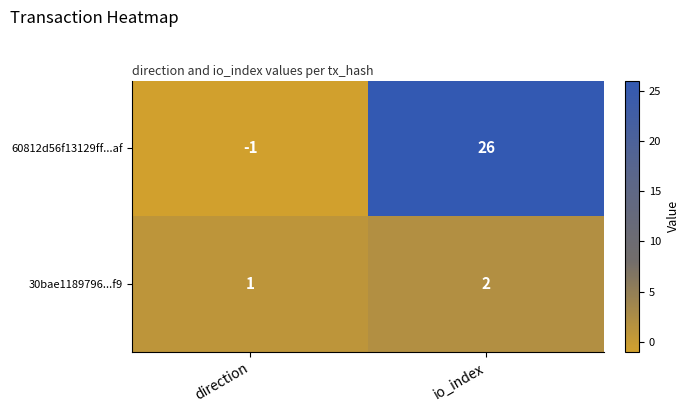

Which series has the largest range (max minus min)?

60812d56f13129ff...af